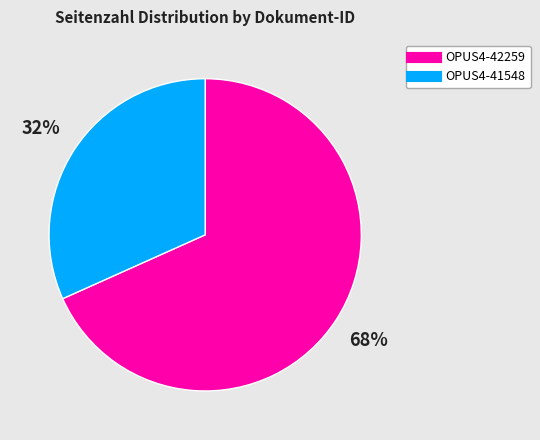

To the nearest percent, what is the combined percentage of OPUS4-41548 and OPUS4-42259?

100%